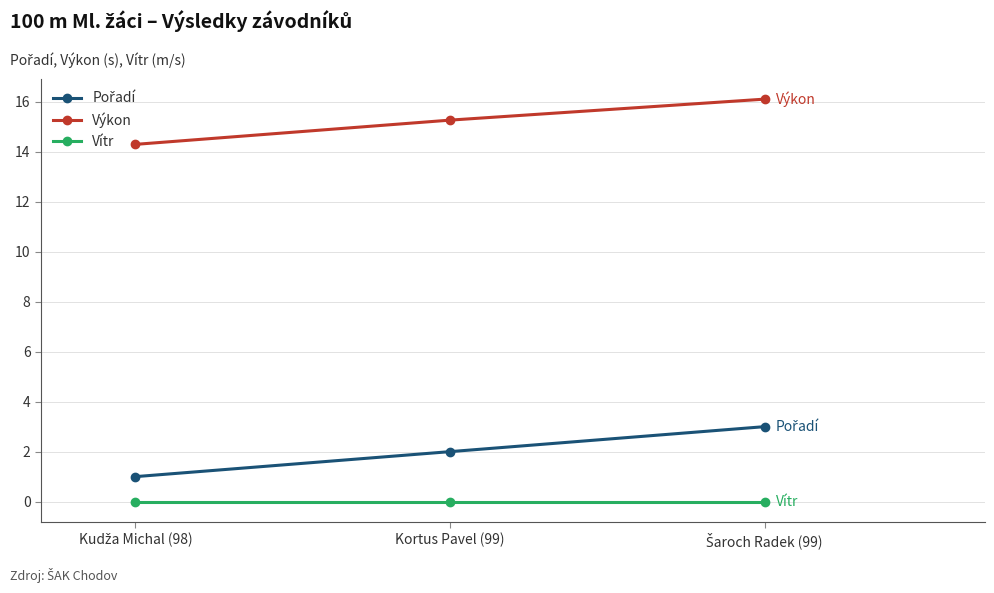

The Výkon series shows 22.5 at Kortus Pavel (99). True or false?

False